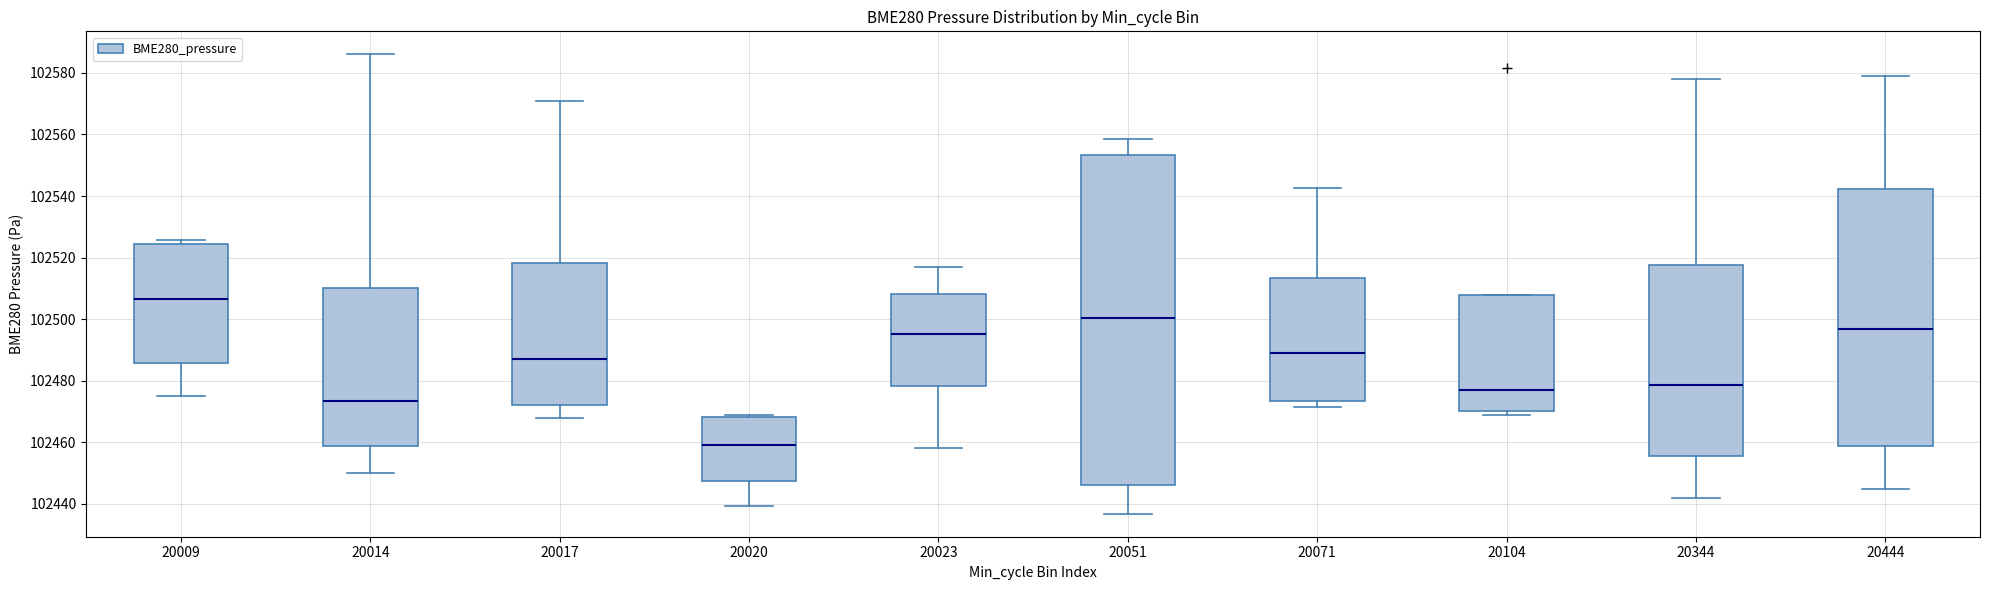

Reading left to right, transcribe this box plot: for each box, give where its median line is, the range the box spans, and where its two whiskers end, as read against the y-axis. The values are not printed on the chart, so give them approximately, as read against the axis.

20009: median 102506, box 102486 to 102524, whiskers 102476 to 102526
20014: median 102474, box 102458 to 102510, whiskers 102450 to 102586
20017: median 102488, box 102472 to 102518, whiskers 102468 to 102570
20020: median 102458, box 102448 to 102468, whiskers 102440 to 102468 (just above the box's upper edge)
20023: median 102496, box 102478 to 102508, whiskers 102458 to 102516
20051: median 102500, box 102446 to 102554, whiskers 102436 to 102558
20071: median 102488, box 102474 to 102514, whiskers 102472 to 102542
20104: median 102476, box 102470 to 102508, whiskers 102468 to 102508
20344: median 102478, box 102456 to 102518, whiskers 102442 to 102578
20444: median 102496, box 102458 to 102542, whiskers 102444 to 102578